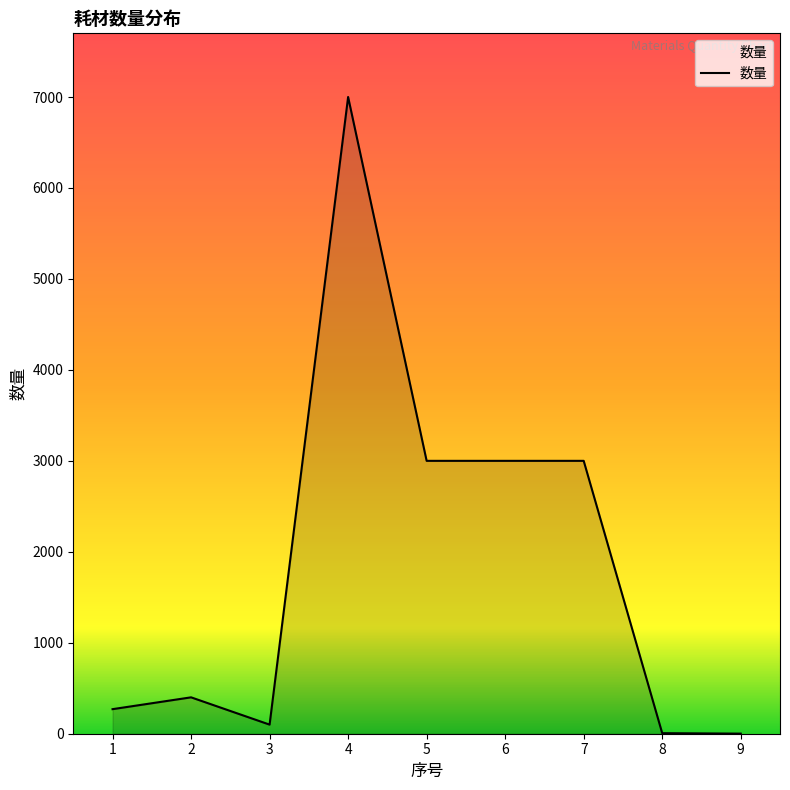

The value at 1 is 270. True or false?

True